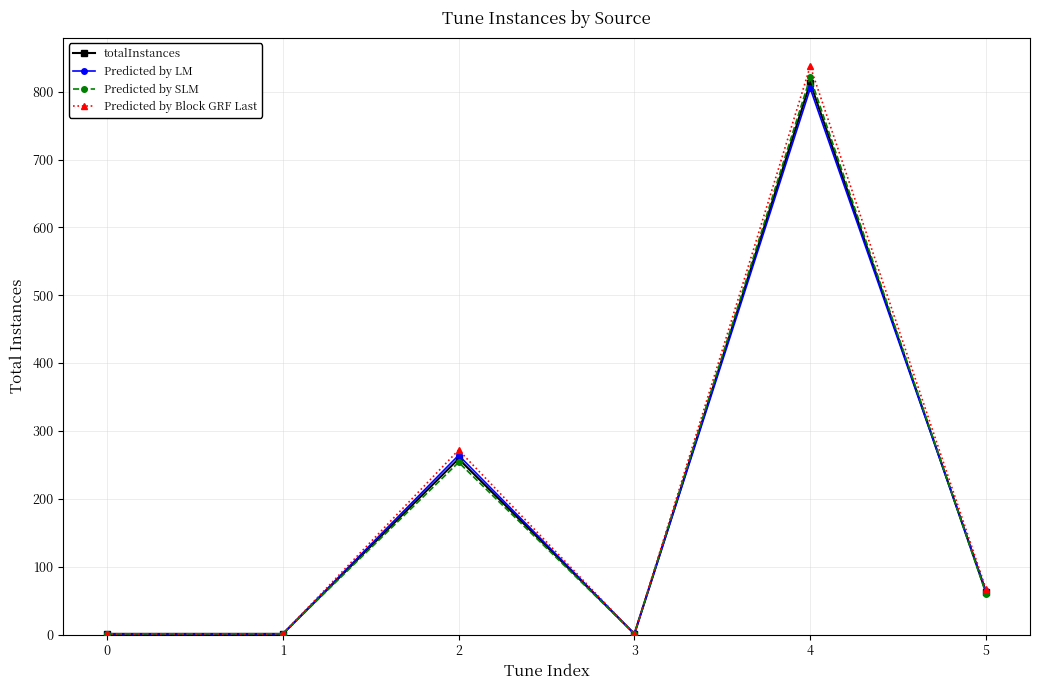

What are all the series names shown in the legend?

totalInstances, Predicted by LM, Predicted by SLM, Predicted by Block GRF Last